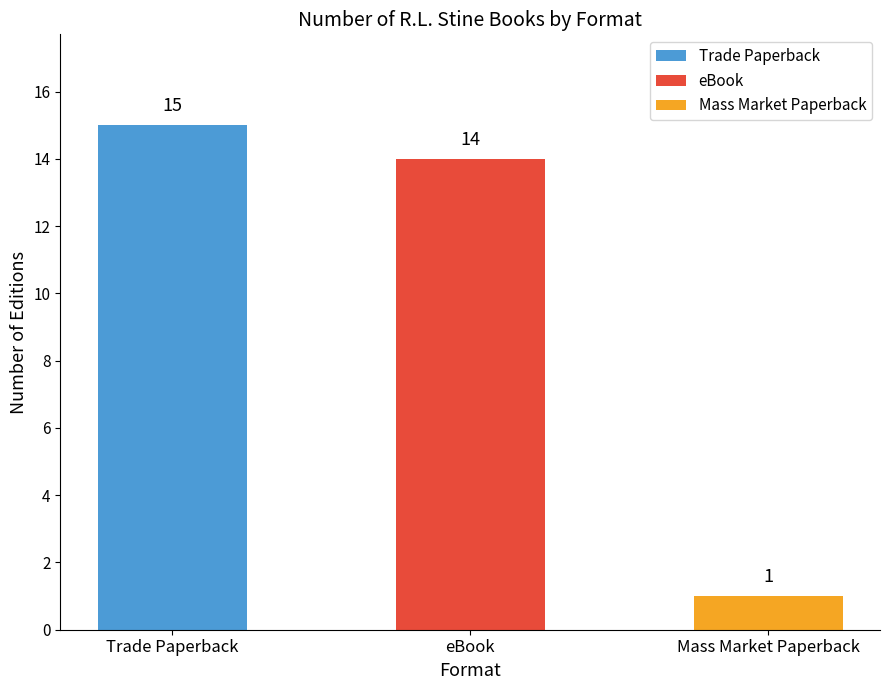

What is the sum of all values?

30